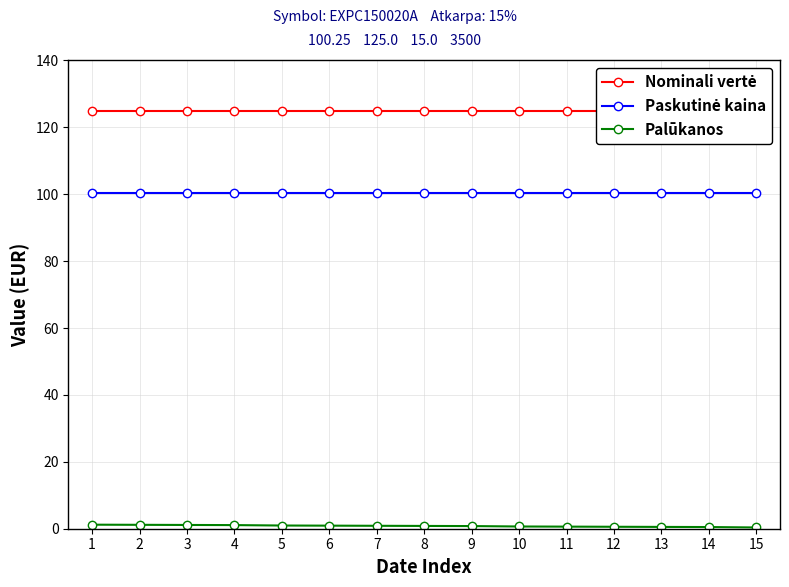

Is this an area chart (filled region under the line)?

No